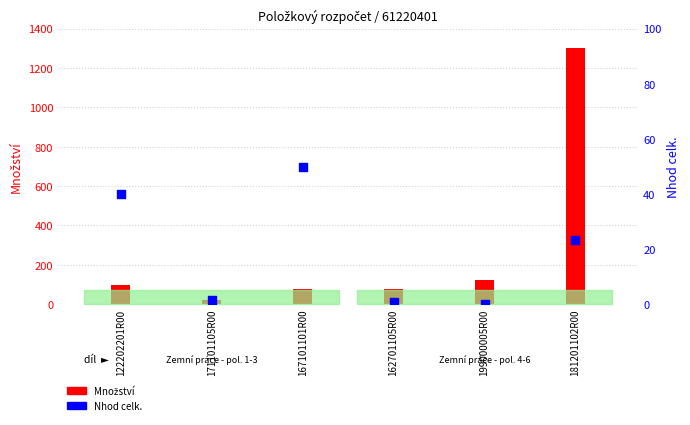

Which series reaches the maximum Y coordinate?

Množství